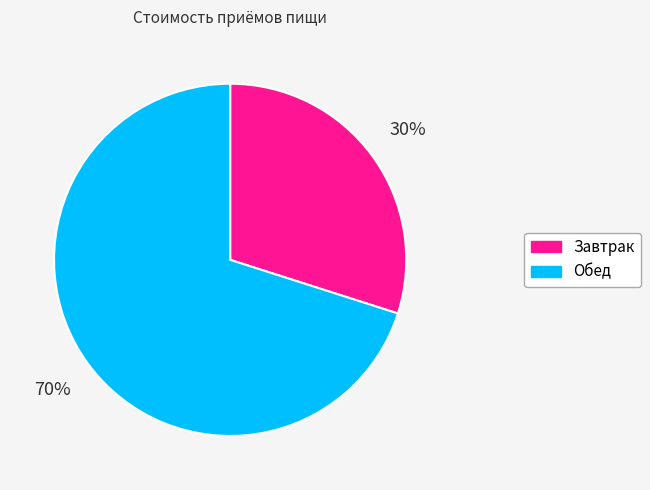

What is the ratio of the value at Завтрак to the value at Обед?

0.4